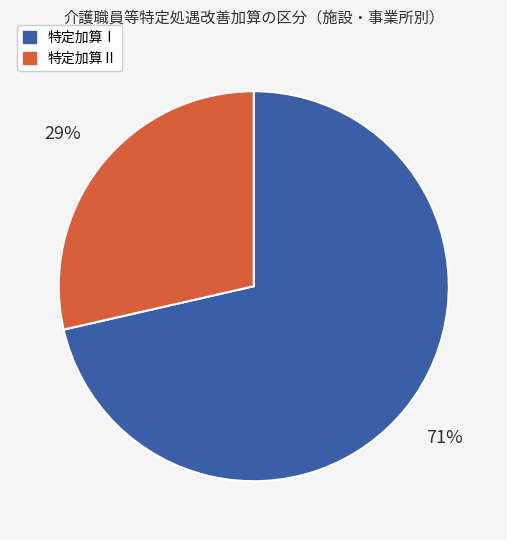

What is the ratio of the value at 特定加算Ⅱ to the value at 特定加算Ⅰ?

0.4